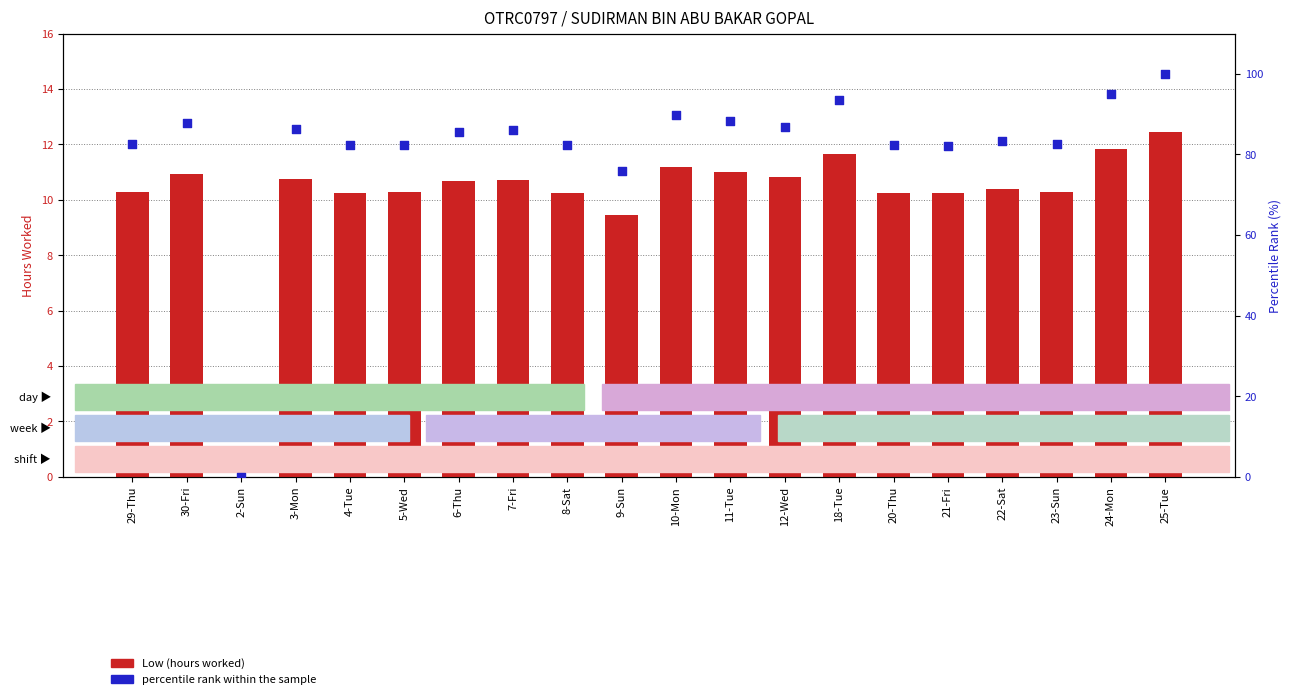

What is the total value across all series at 24-Mon?

106.7